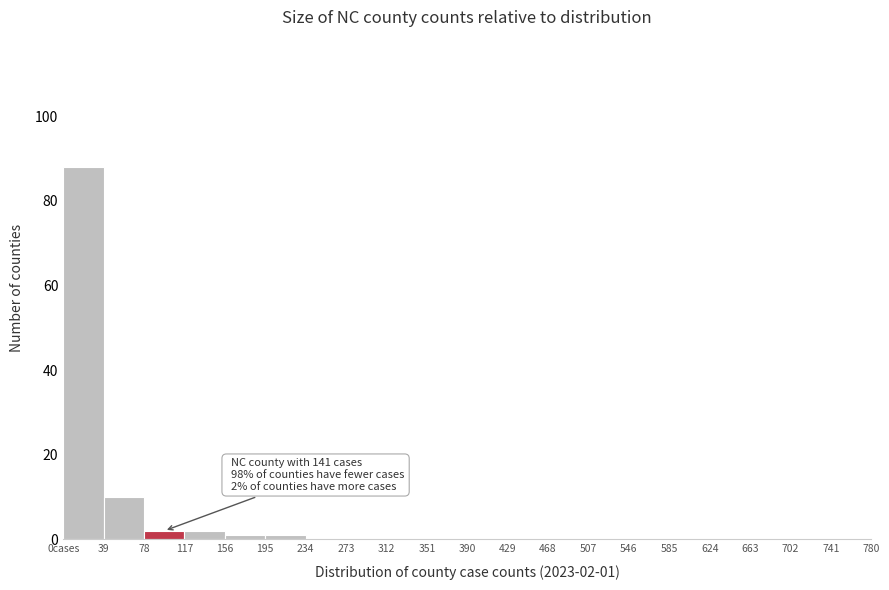

Reading left to right, what are all the values shown in this chart?

0cases=88	39=10	78=2	117=2	156=1	195=1	234=0	273=0	312=0	351=0	390=0	429=0	468=0	507=0	546=0	585=0	624=0	663=0	702=0	741=0